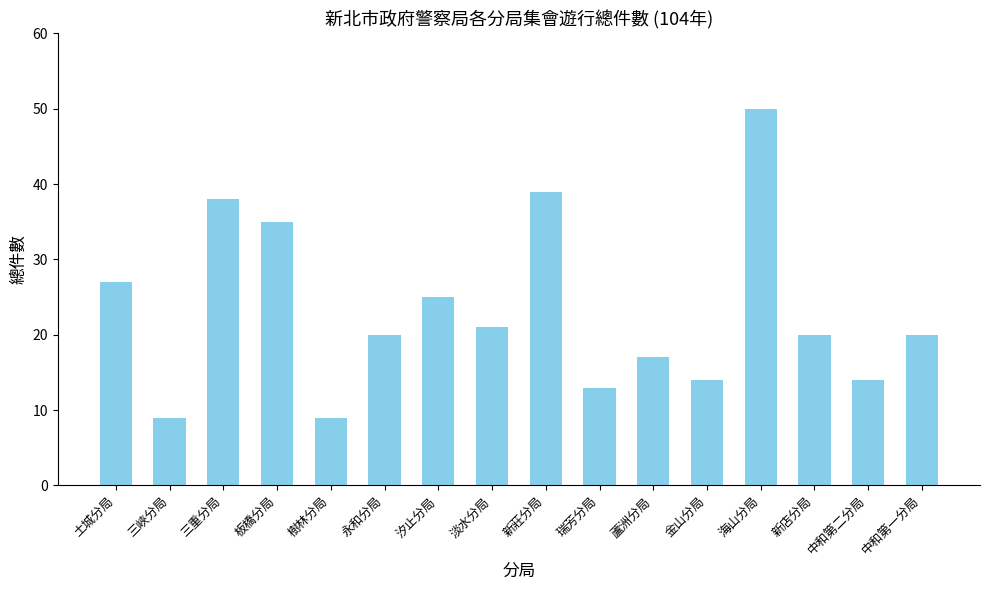

Between 蘆洲分局 and 板橋分局, which is larger?

板橋分局